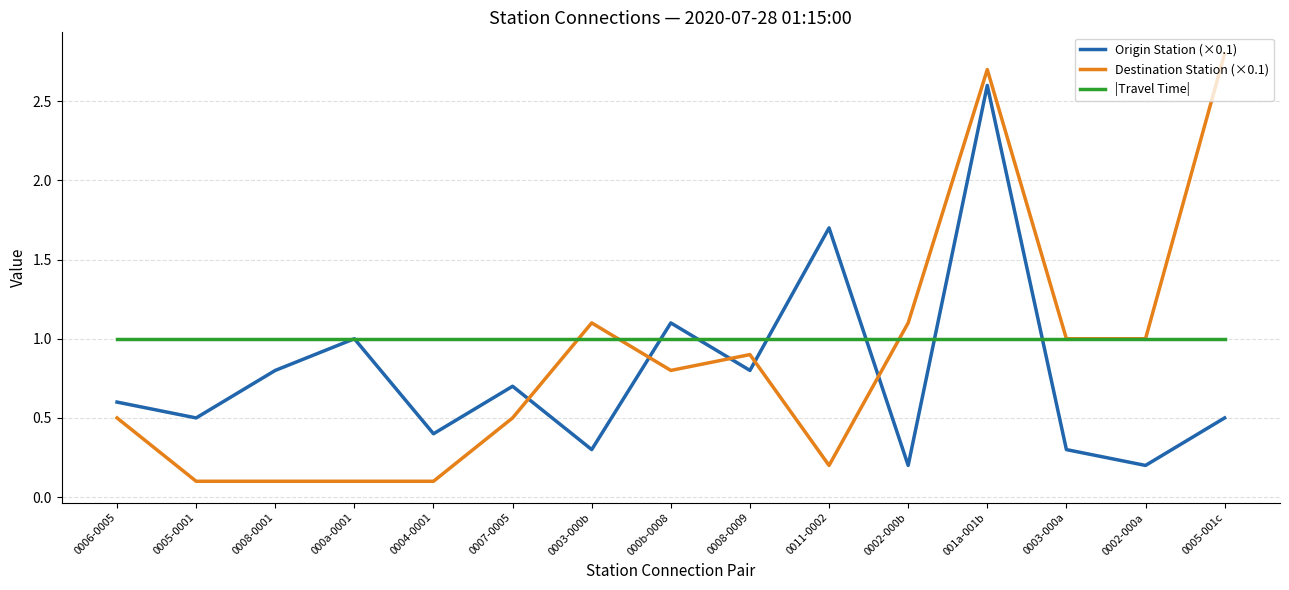

What is the total value across all series at 0003-000a?

2.3